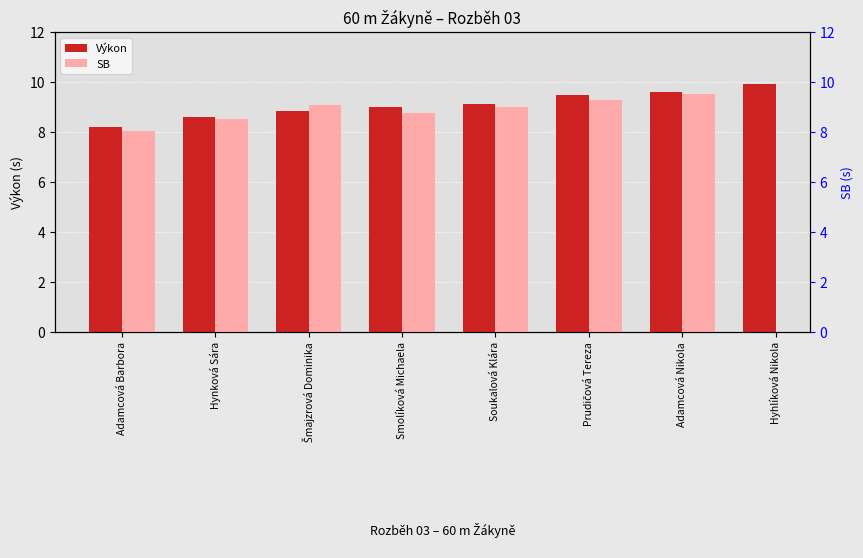

Which category has the lowest value in the SB series?

Adamcová Barbora